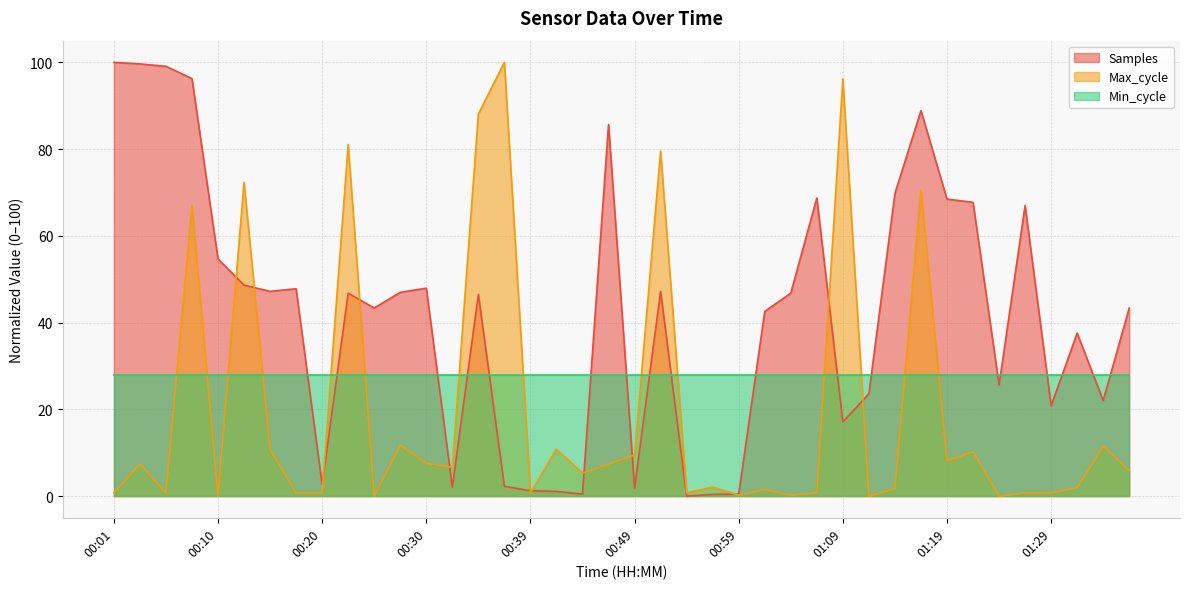

How many positive values does the Samples series have?

39